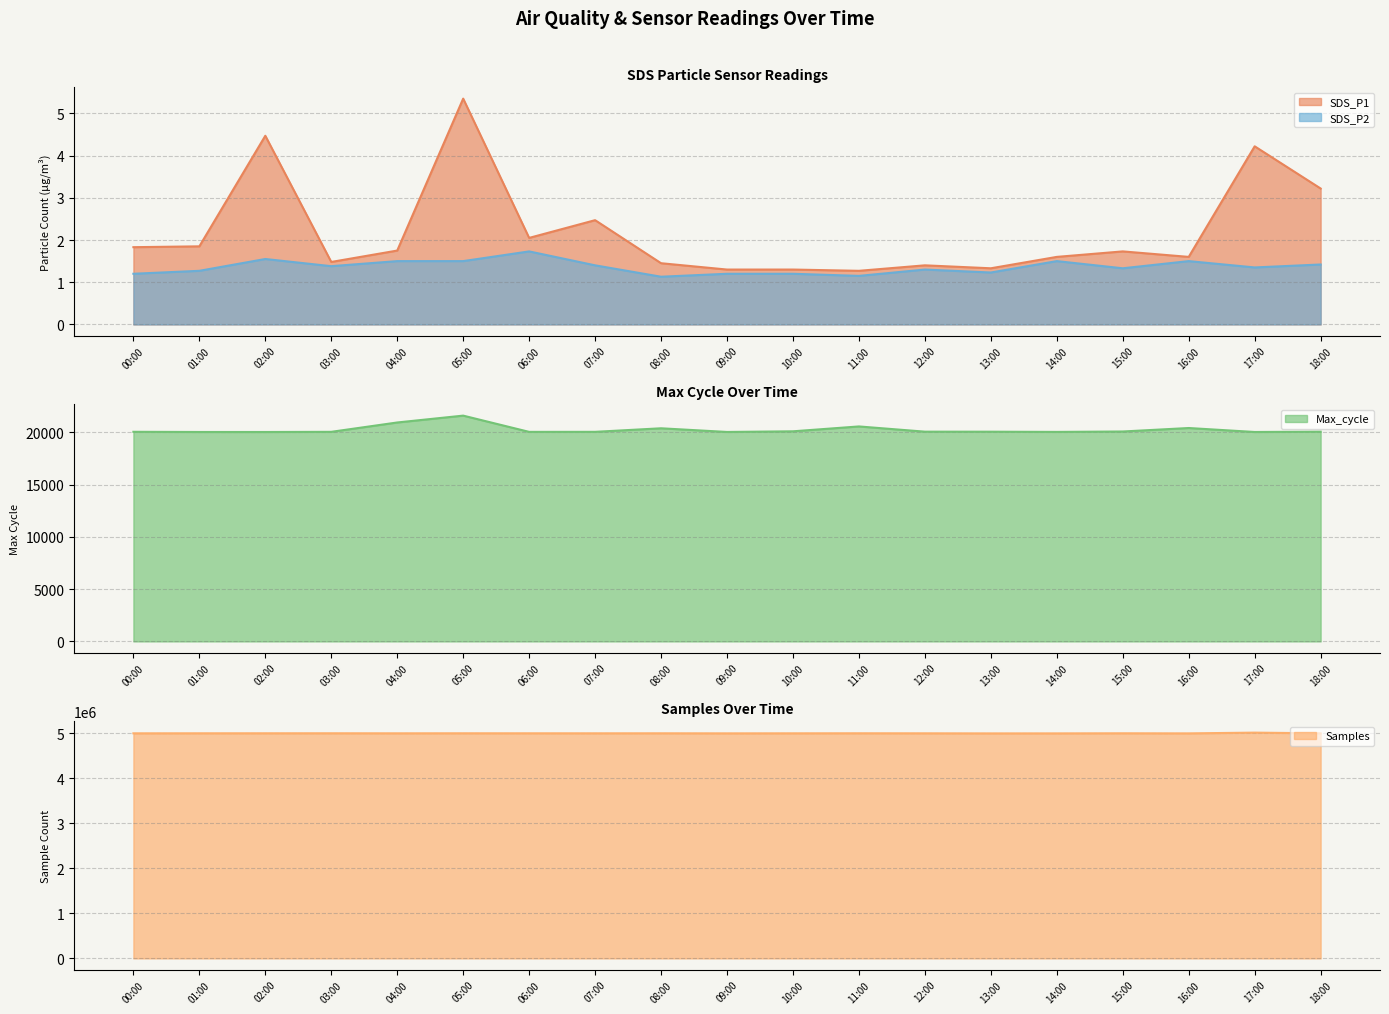

What is the difference between the highest and lowest values at 02:00?

4997939.5